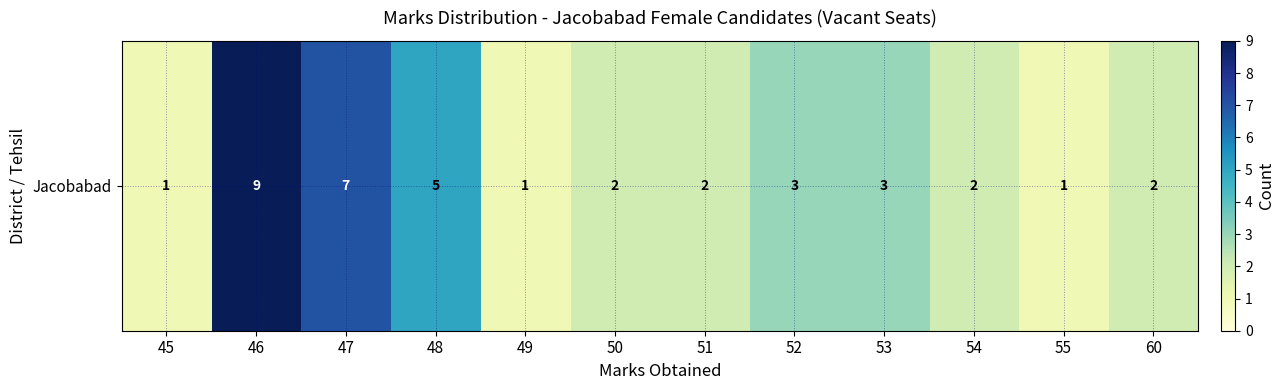

What is the minimum value shown in the chart?

1